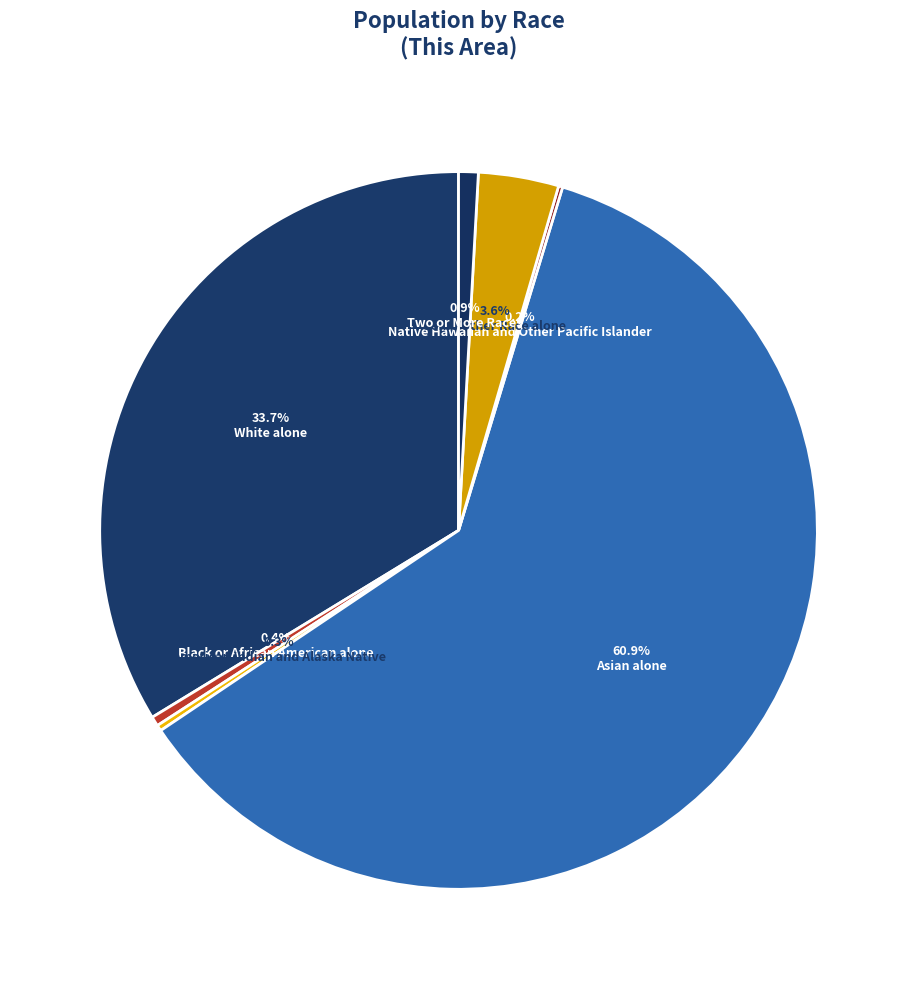

Which category has the biggest portion of the pie?

Asian alone